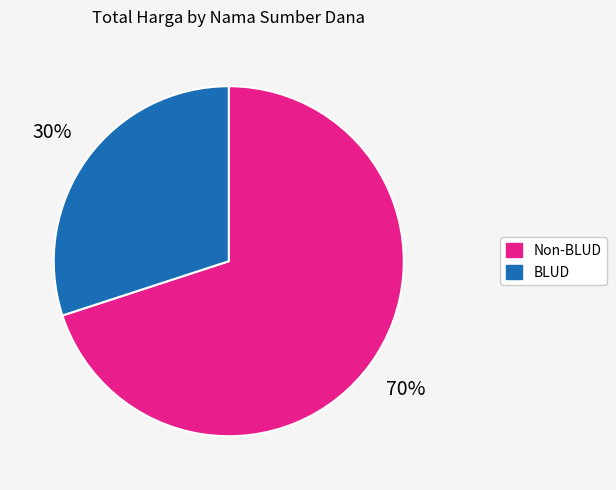

Is there a majority slice in this chart?

Yes